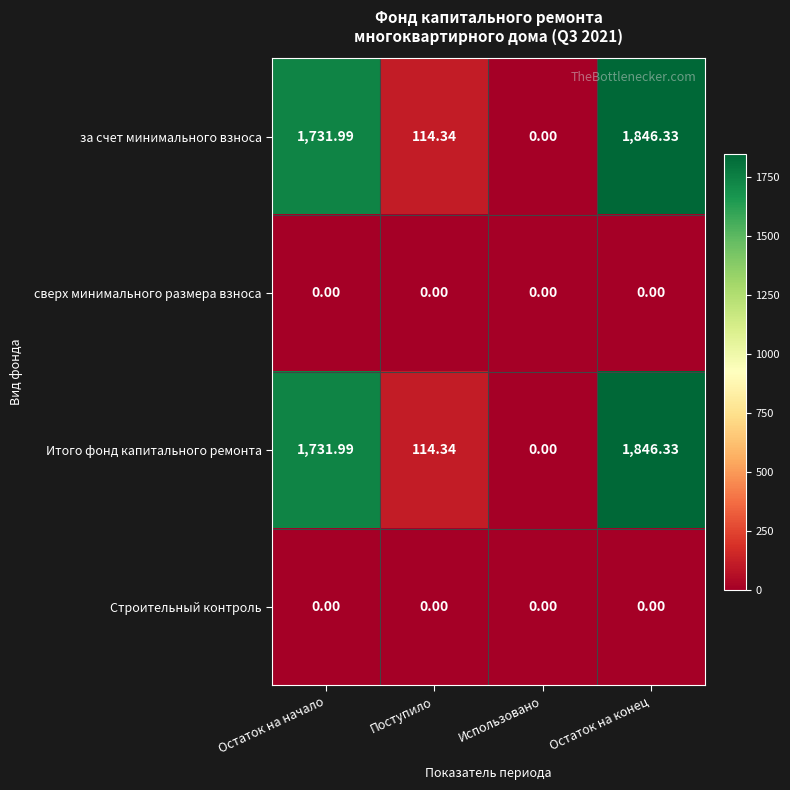

At which category is the sum across all series the highest?

Остаток на конец